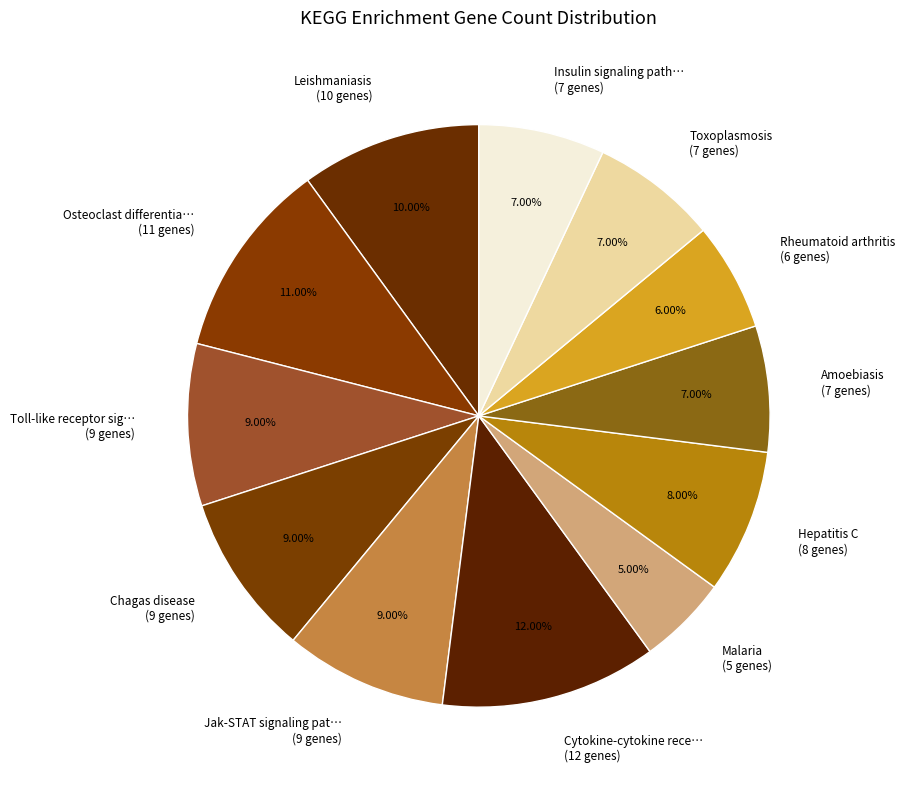

What is the ratio of the value at Hepatitis C (8 genes) to the value at Jak-STAT signaling pat… (9 genes)?

0.9